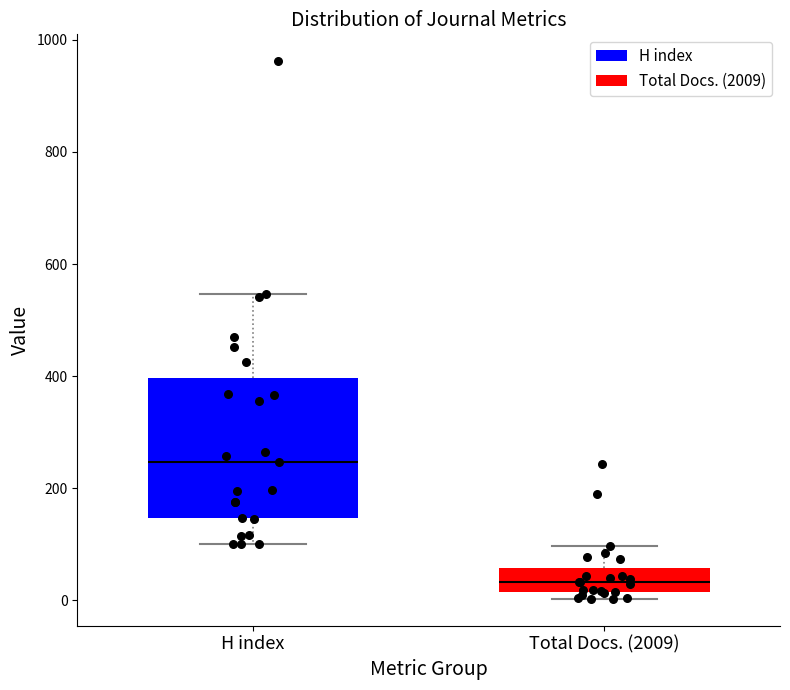

Which box's median line is the highest?

H index